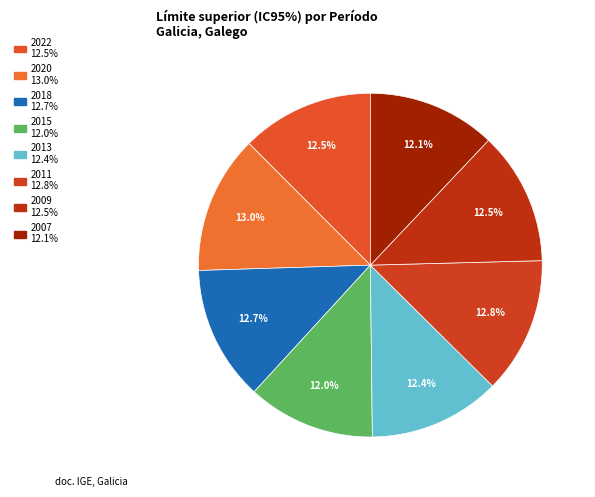

Is there any slice that represents more than half of the pie?

No